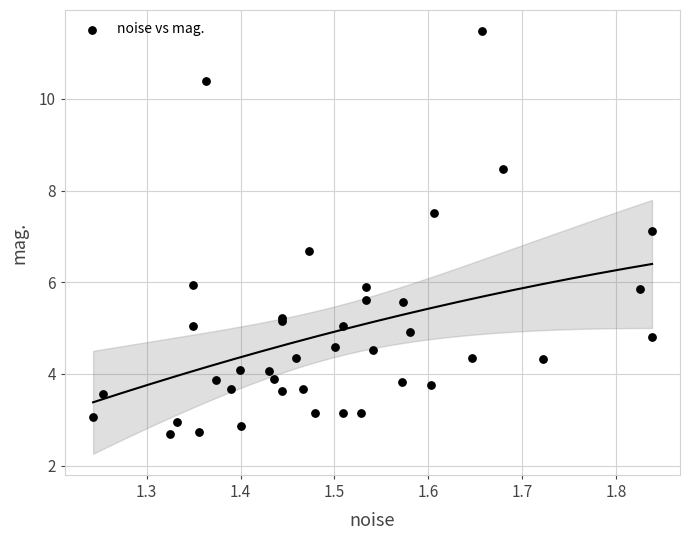

What Y value in the scatter plot is closest to 7?

7.1